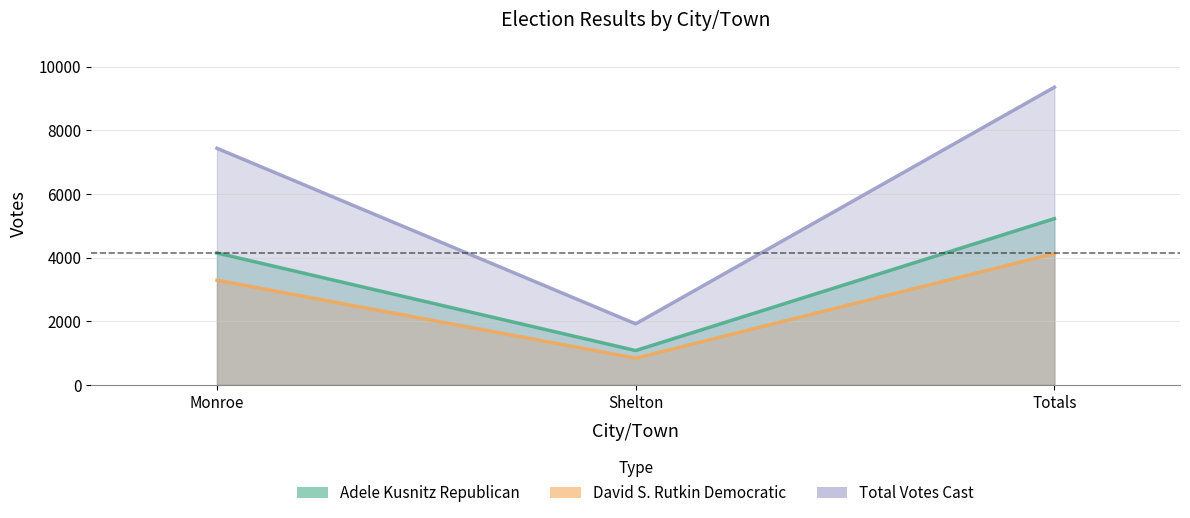

Reading left to right, extract all data points from this chart.

Adele Kusnitz Republican: Monroe=4148	Shelton=1079	Totals=5227
David S. Rutkin Democratic: Monroe=3291	Shelton=841	Totals=4132
Total Votes Cast: Monroe=7439	Shelton=1920	Totals=9359